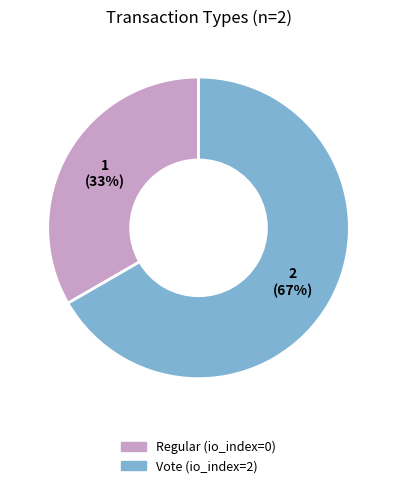

Which category has the smallest portion of the pie?

Regular